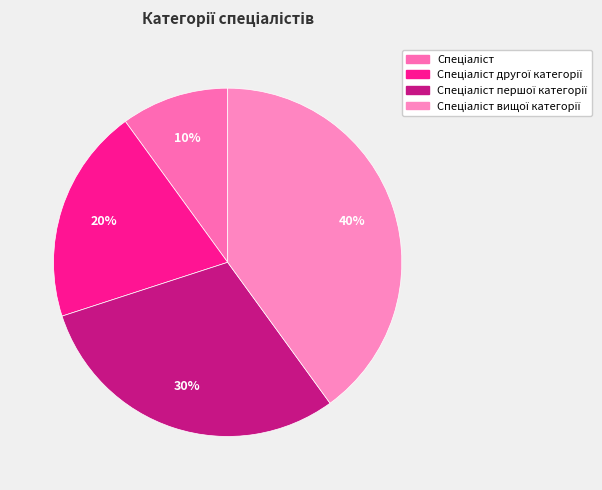

How many slices are in this pie chart?

4